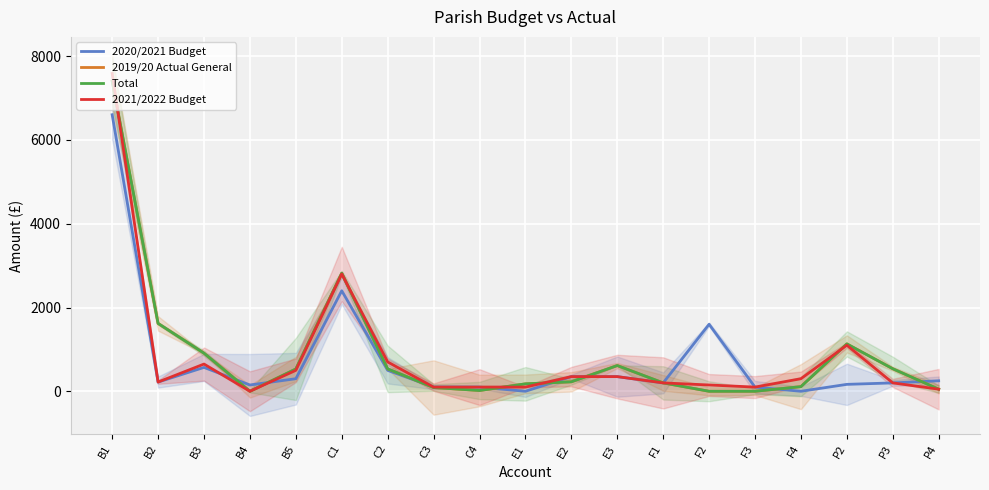

What are all the series names shown in the legend?

2020/2021 Budget, 2019/20 Actual General, Total, 2021/2022 Budget